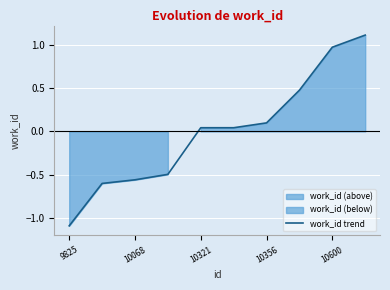

How many negative values are there?

4